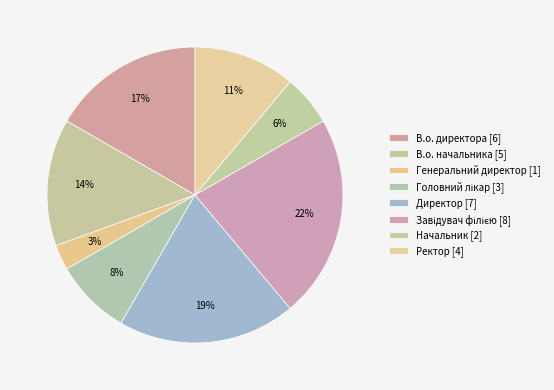

Which category has the smallest portion of the pie?

Генеральний директор